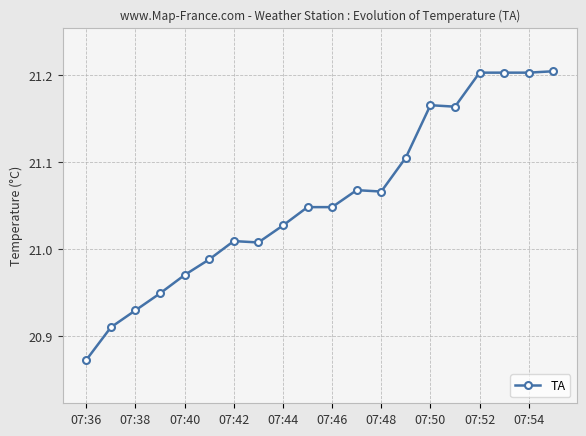

What is the difference between the second highest and minimum values?

0.3